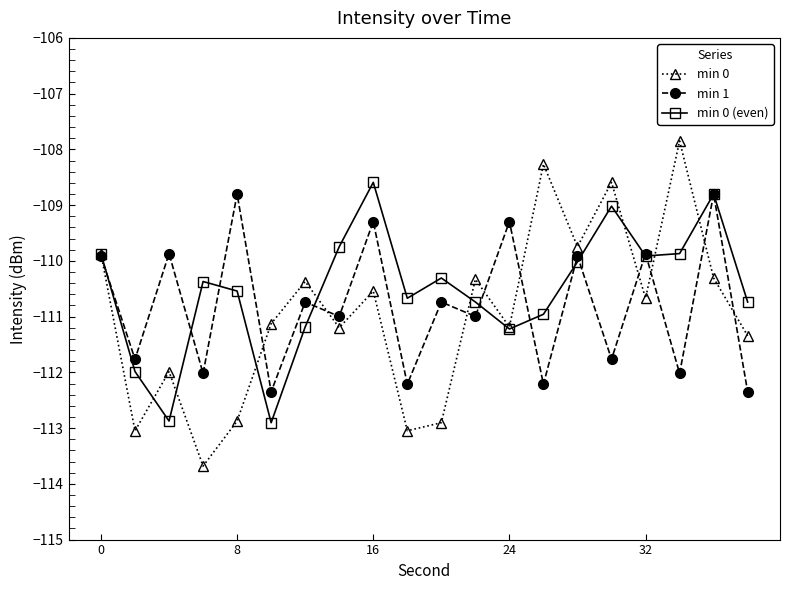

What is the smallest value displayed?

-113.7